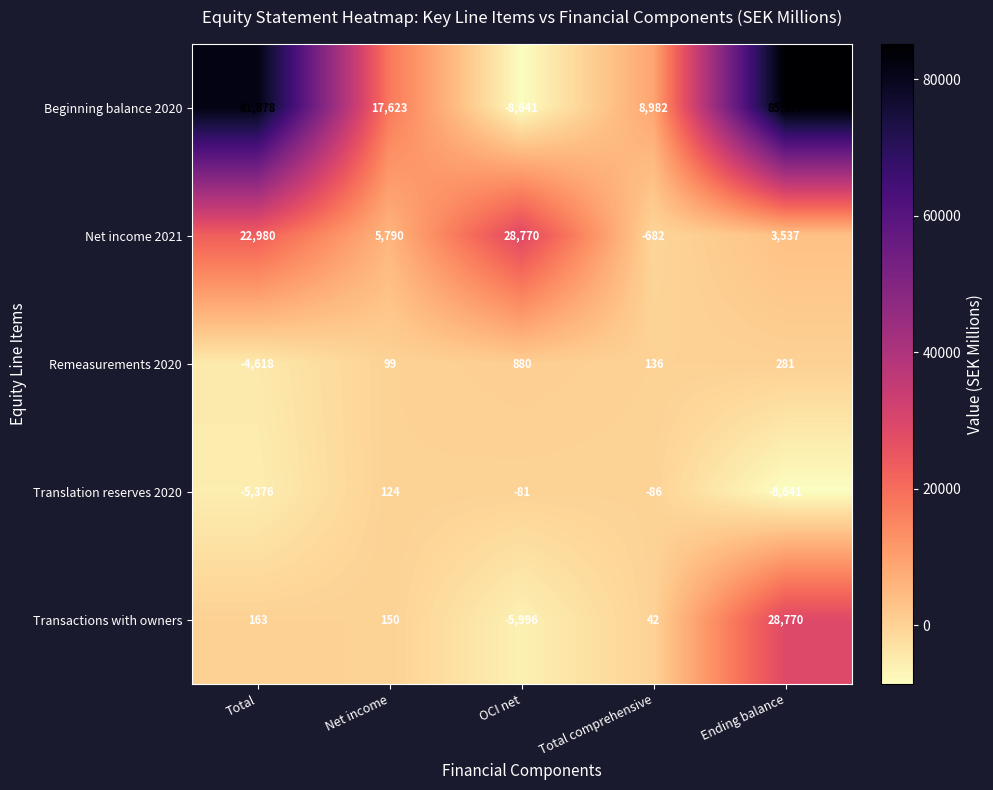

Rank the categories by Translation reserves 2020 value from lowest to highest.

Ending balance, Total, Total comprehensive, OCI net, Net income